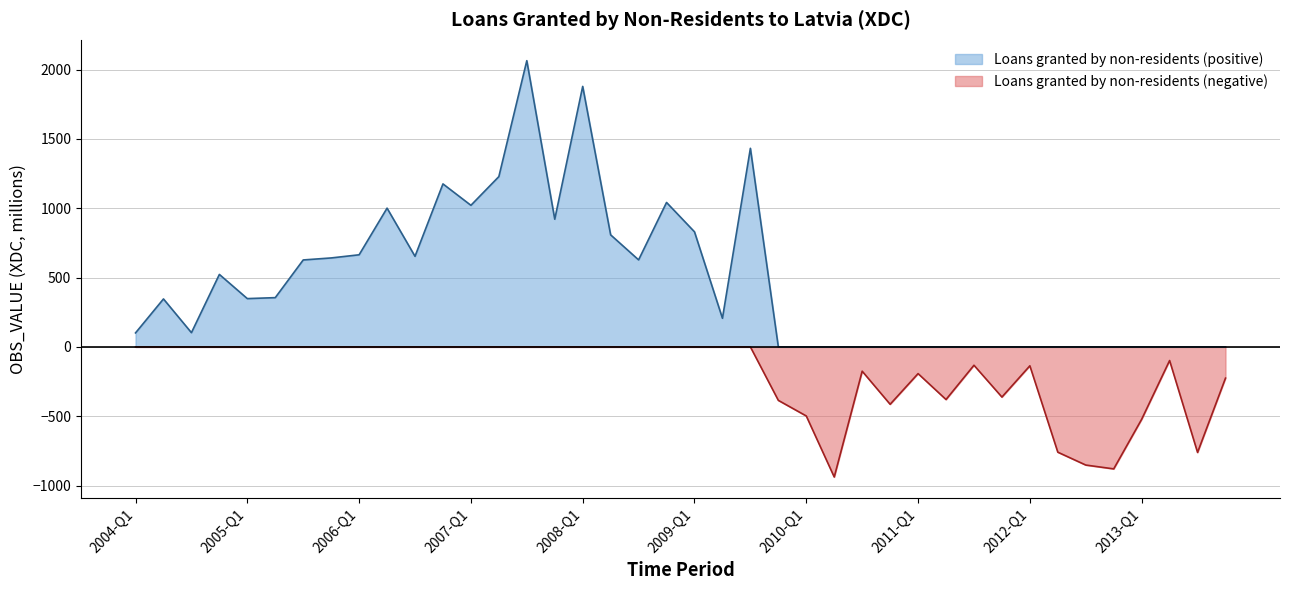

True or false: the data has more than 0 interior local peaks.

True